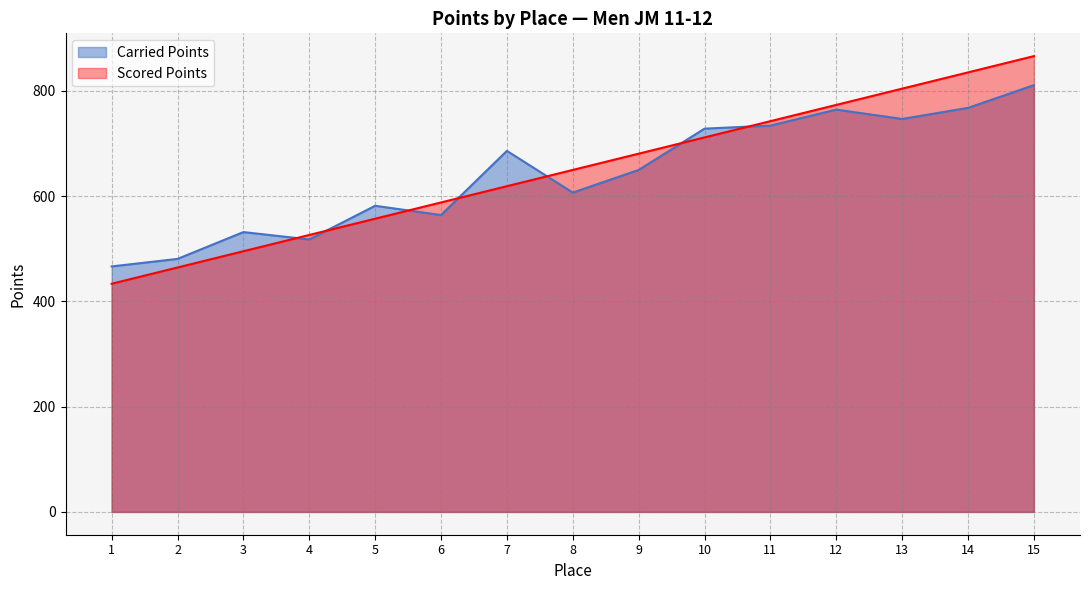

In Carried Points, how many points are higher than both neighbors (excluding endpoints)?

4